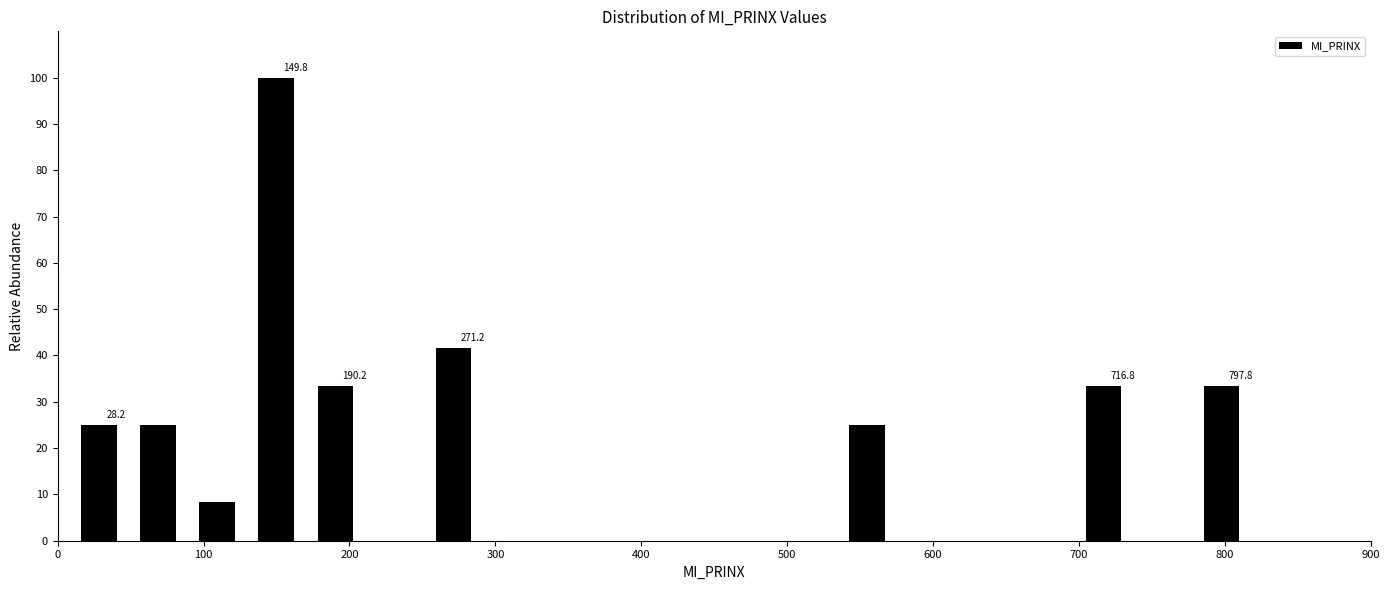

Over which range of the x-axis is the bar tallest?

130 to 170